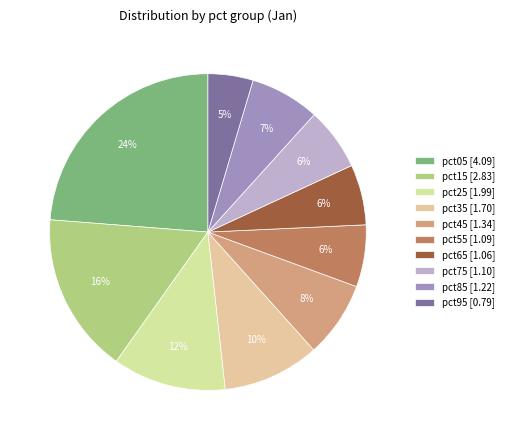

The pct05 slice represents 24% of the pie. True or false?

True